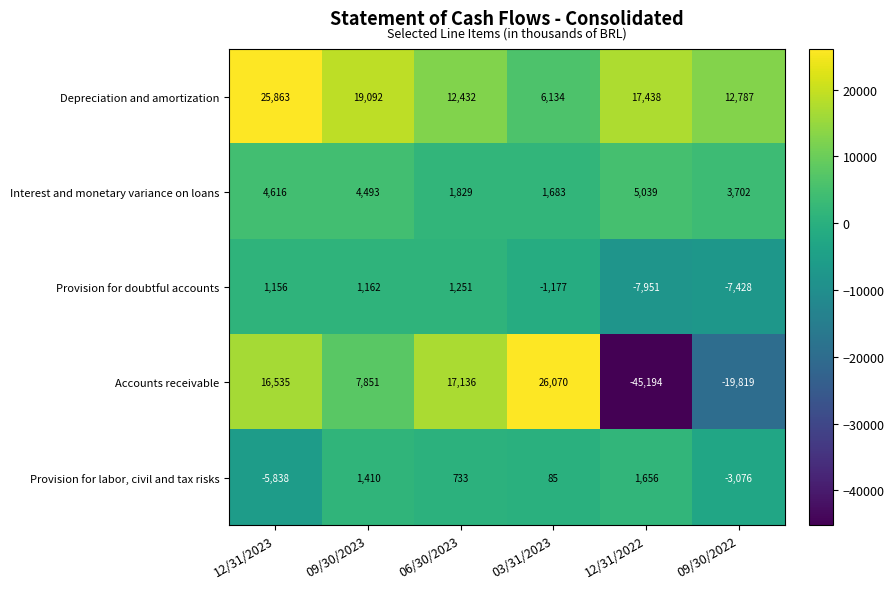

What is the difference between the highest and lowest values at 12/31/2022?

62632